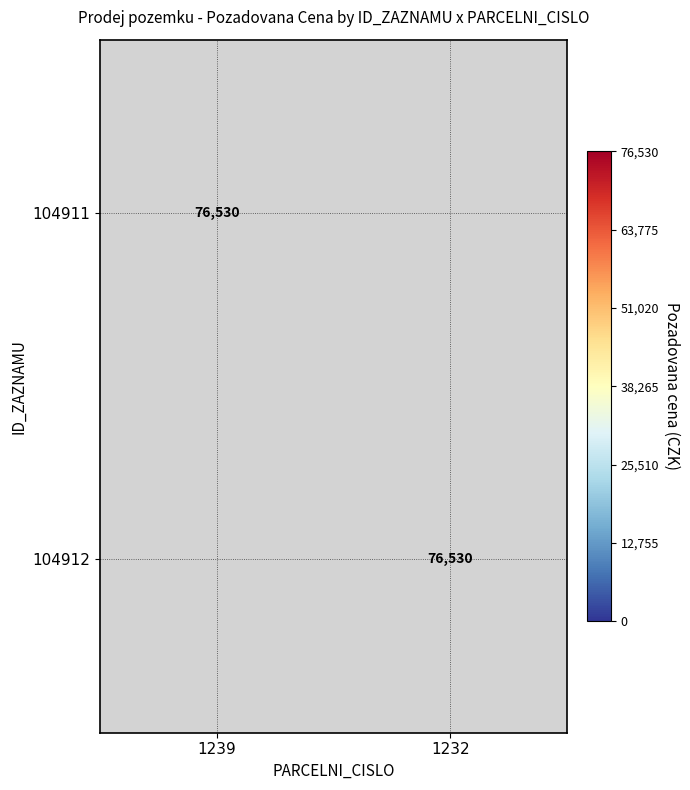

The value of 104912 at 1232 is 34680. True or false?

False